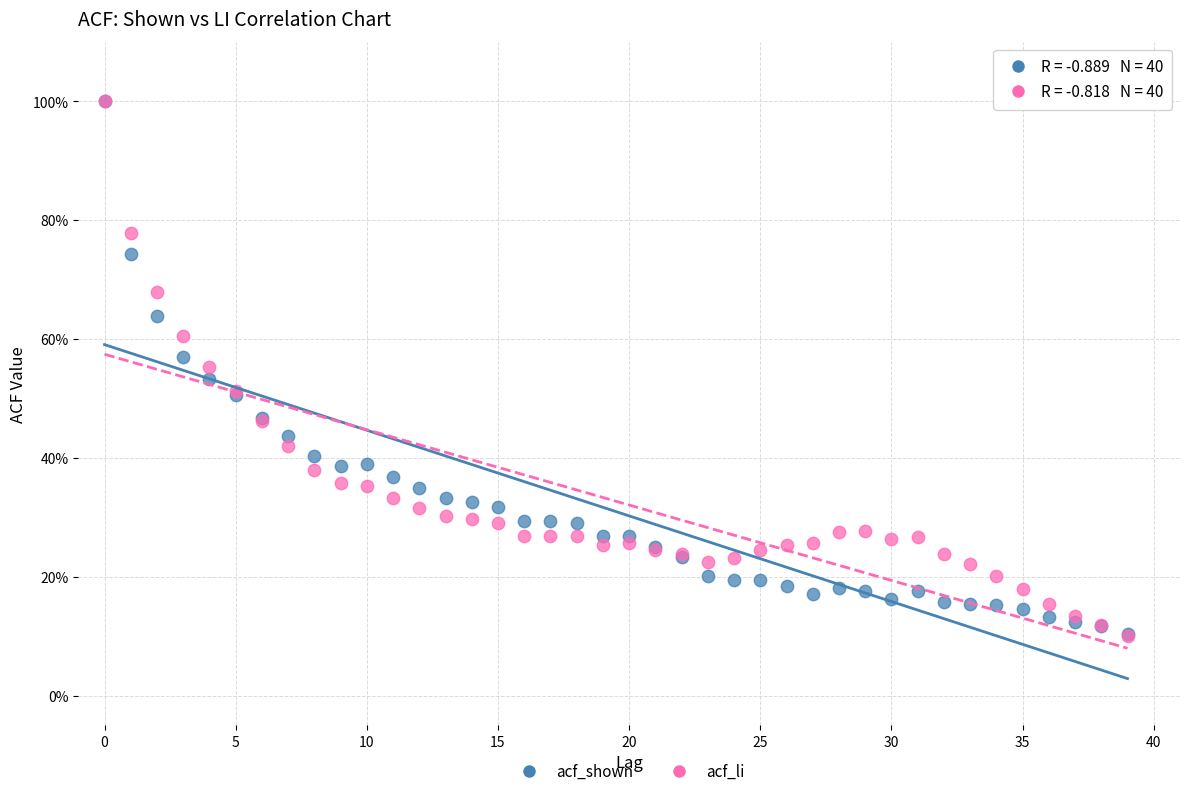

Which series has the largest Y range (max minus min)?

acf_li